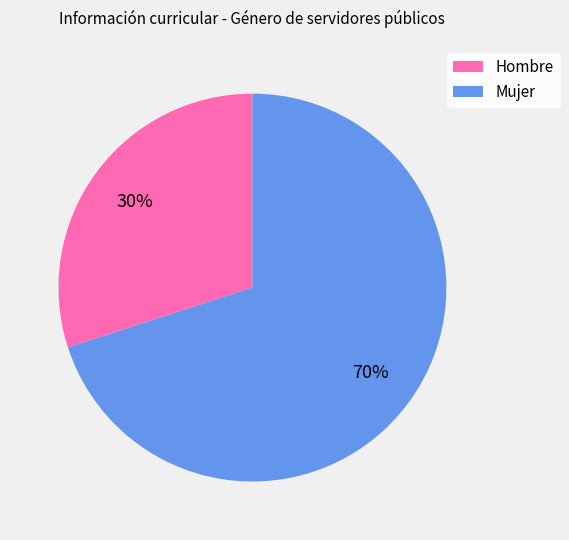

Count the number of slices in the pie.

2